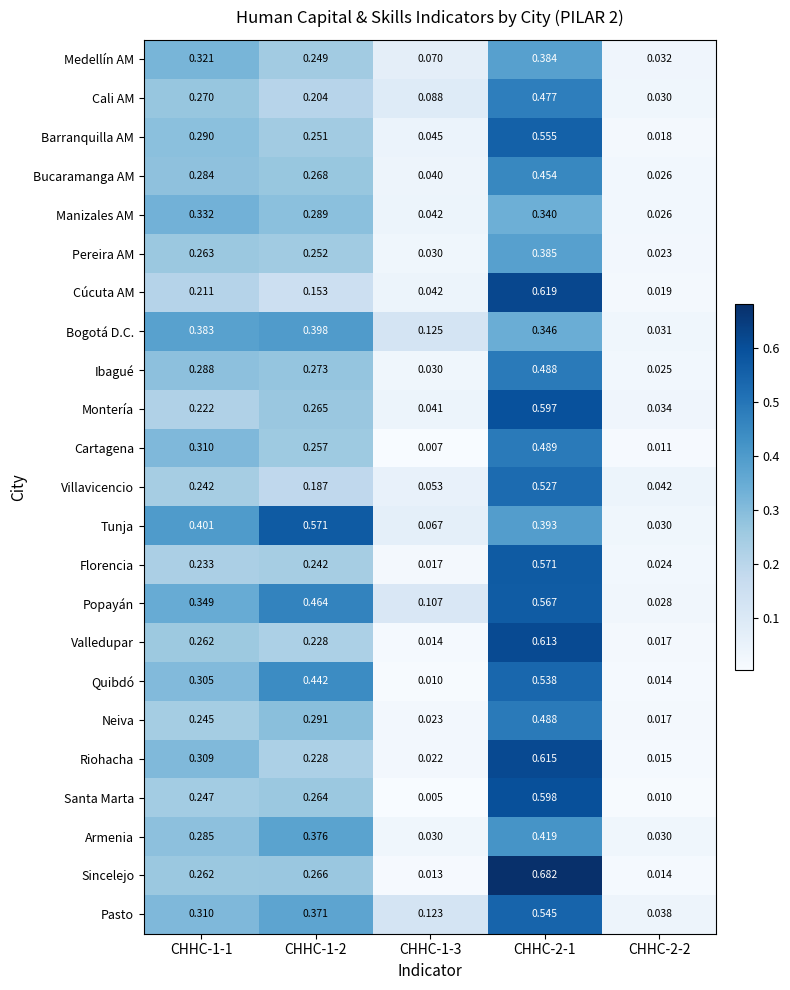

Which series has the largest total across all categories?

Popayán